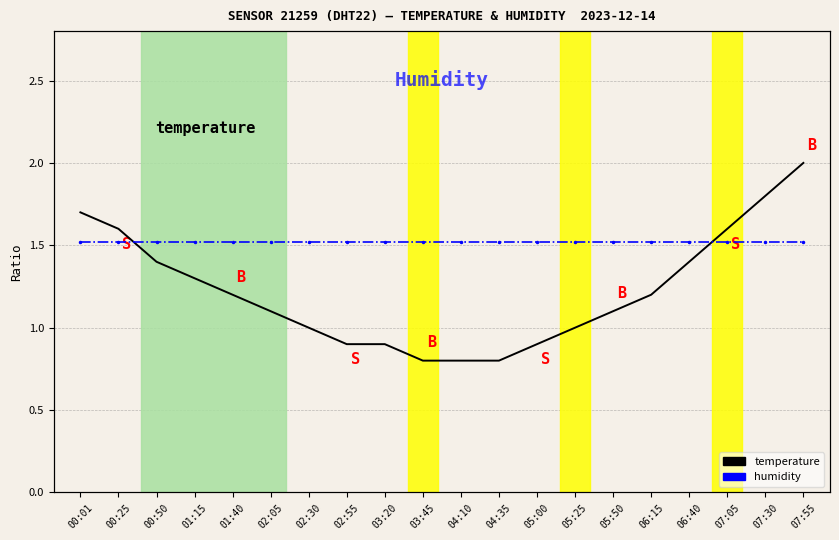

At which label does temperature reach its minimum?

03:45